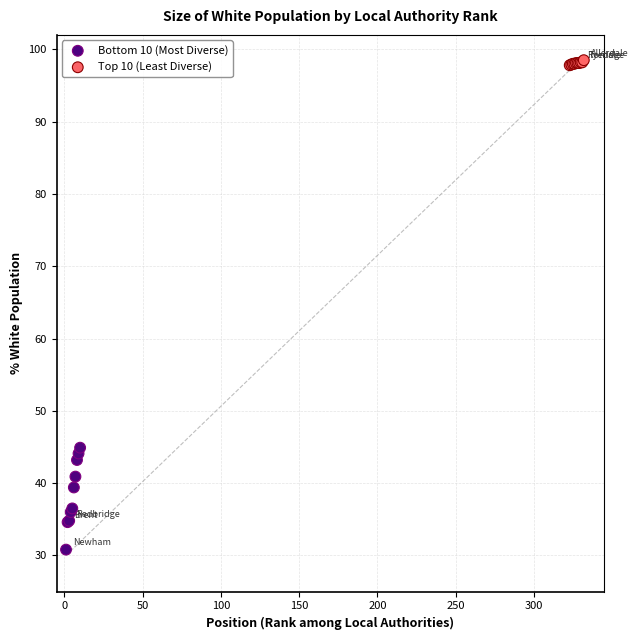

Which series reaches the minimum Y coordinate?

Bottom 10 (Most Diverse)